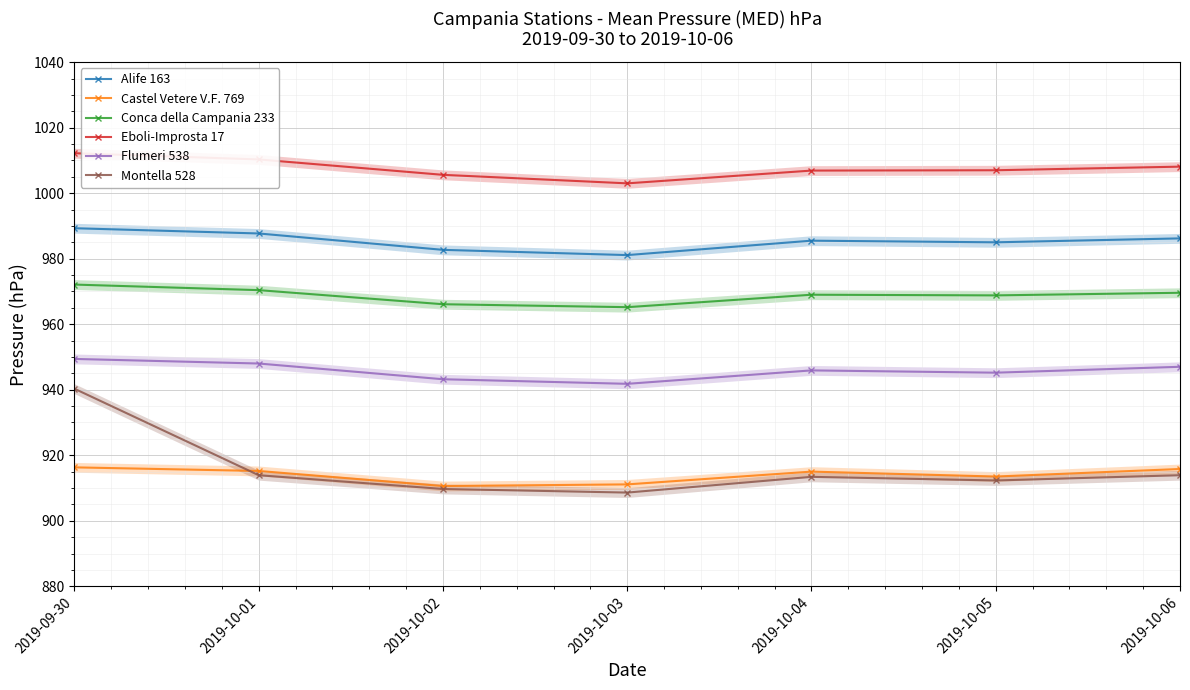

What are all the series names shown in the legend?

Alife 163, Castel Vetere V.F. 769, Conca della Campania 233, Eboli-Improsta 17, Flumeri 538, Montella 528